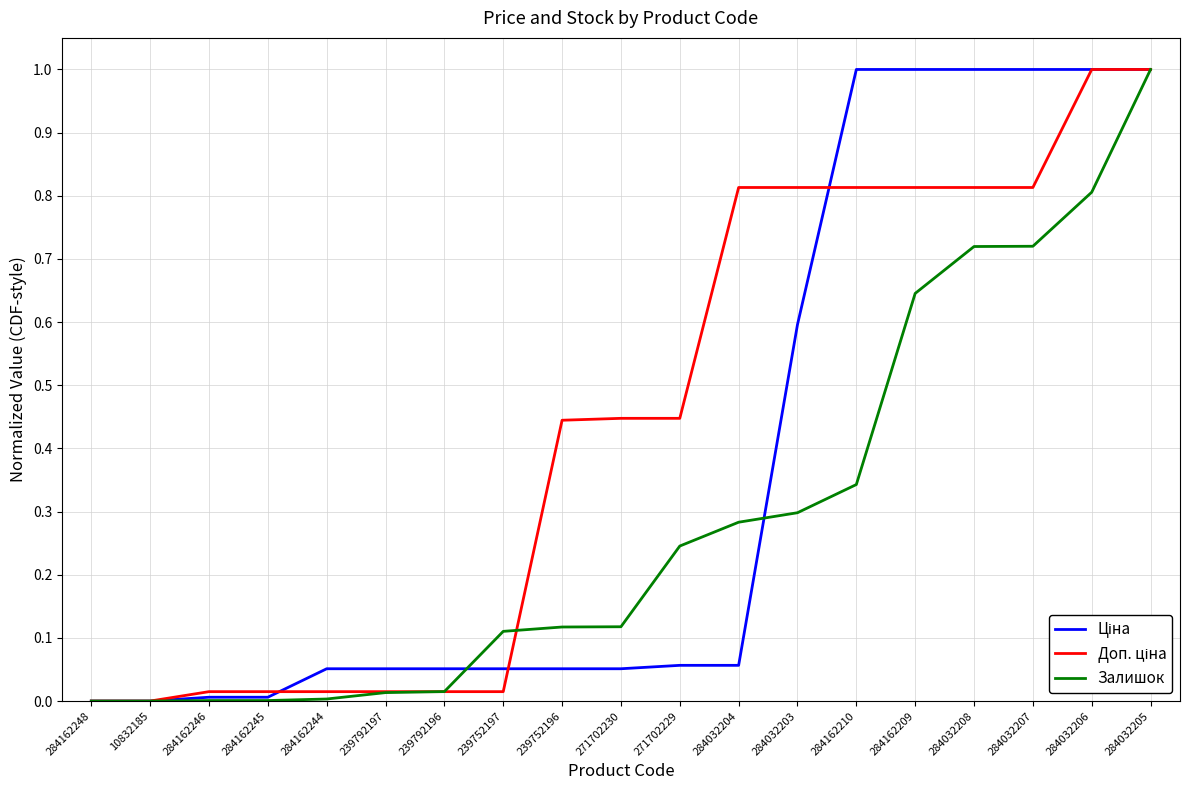

What position from the right is 271702230?

10